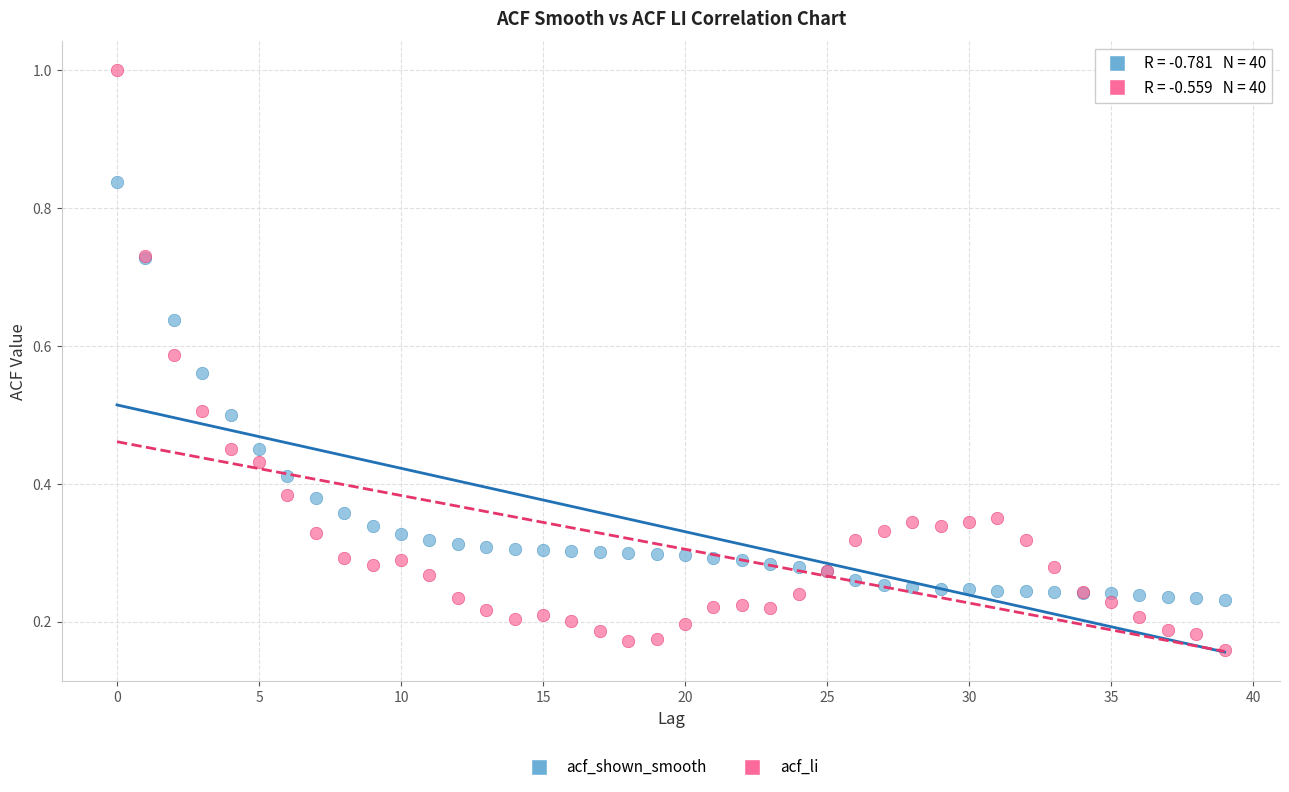

Which series has the widest spread of Y values?

acf_li